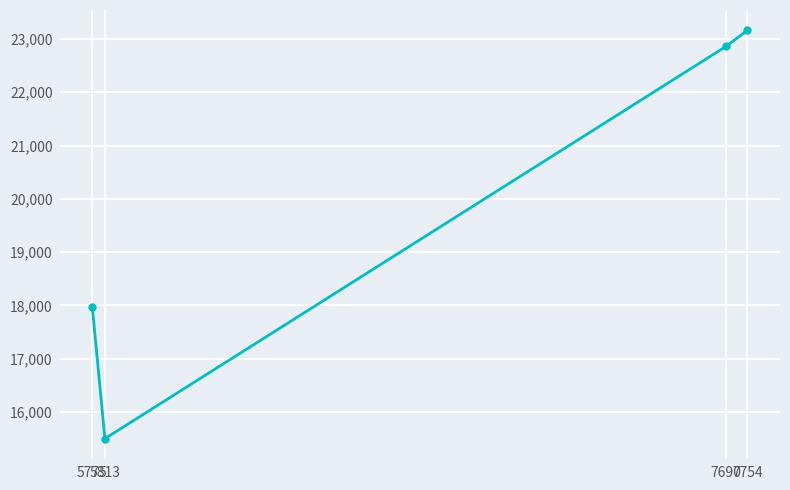

The value at 5813 is 7255.3. True or false?

False